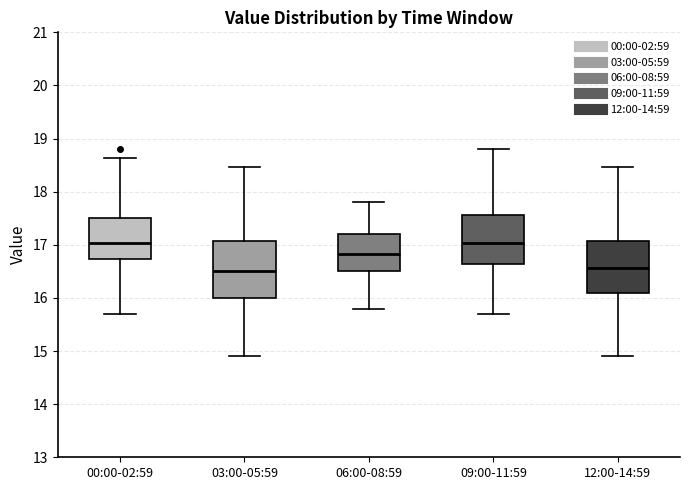

Comparing the boxes themselves (not the whiskers), which one is the tallest?

03:00-05:59